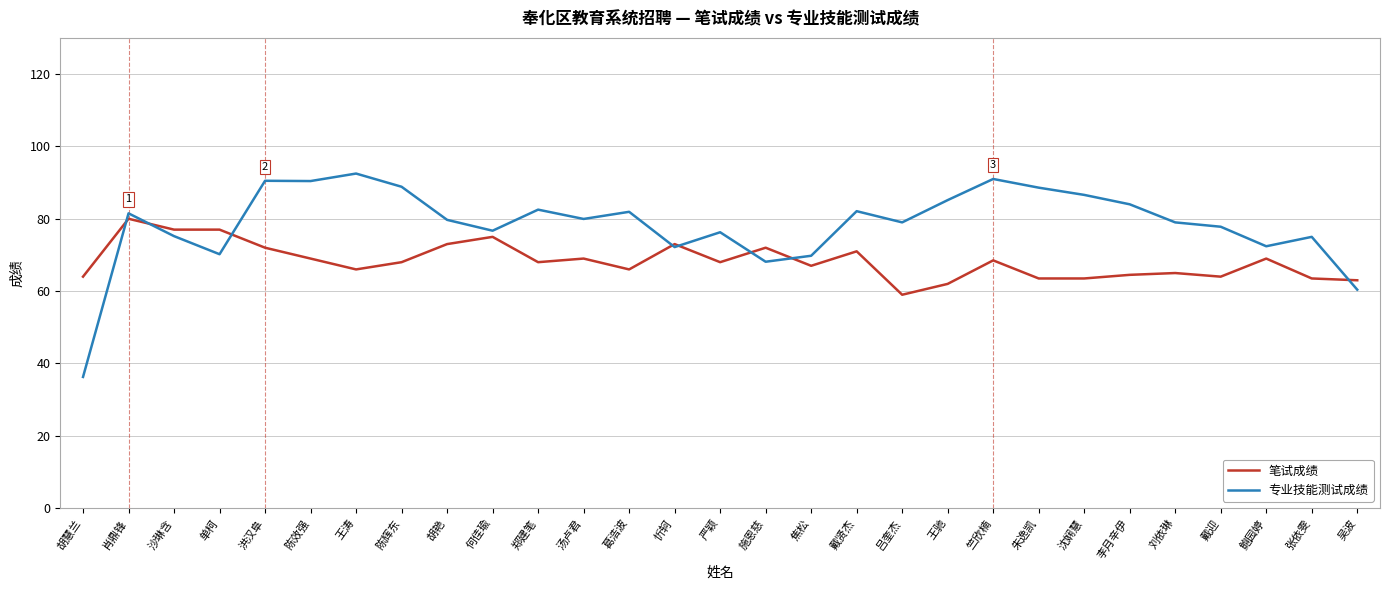

List the series in order of their peak value, highest first.

专业技能测试成绩, 笔试成绩